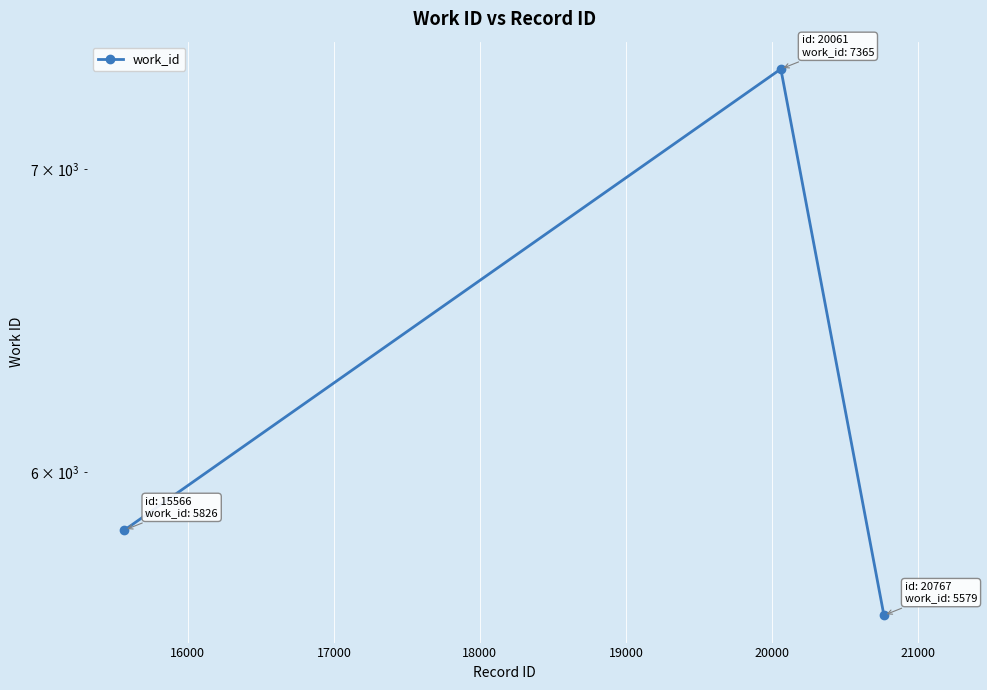

Reading left to right, extract all data points from this chart.

5826	7365	5579